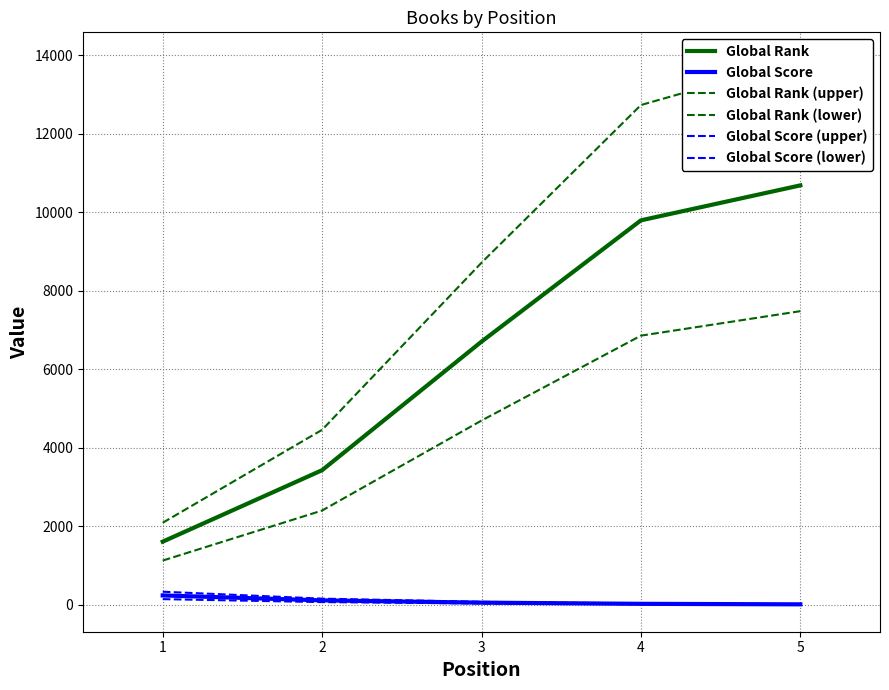

Does the chart have visible grid lines?

Yes